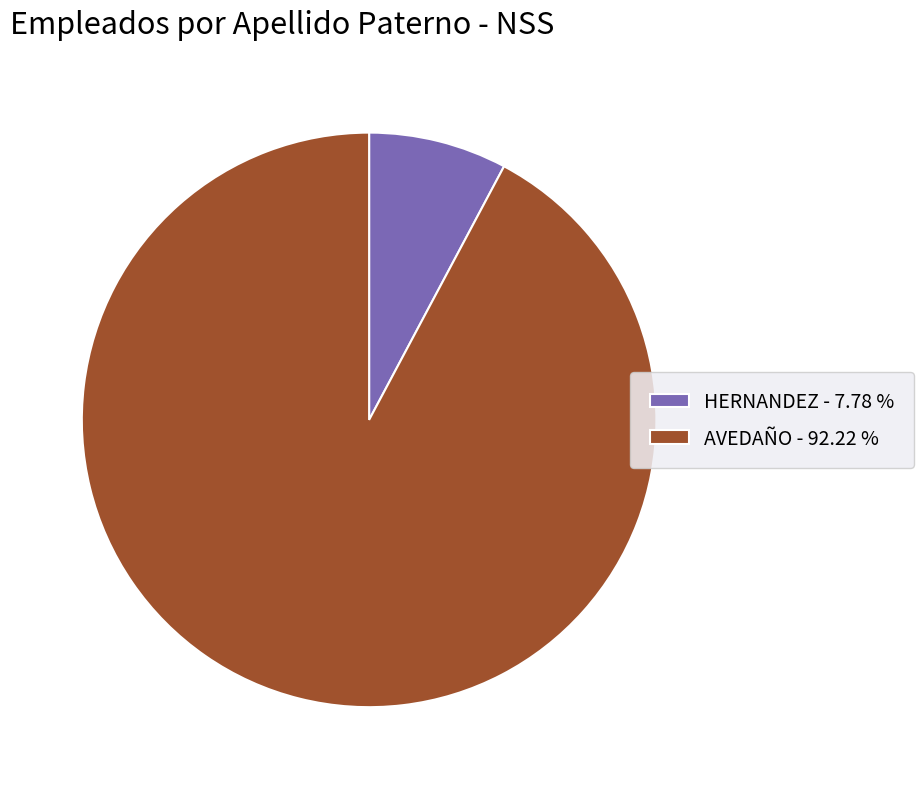

True or false: AVEDAÑO accounts for 92% of the total.

True